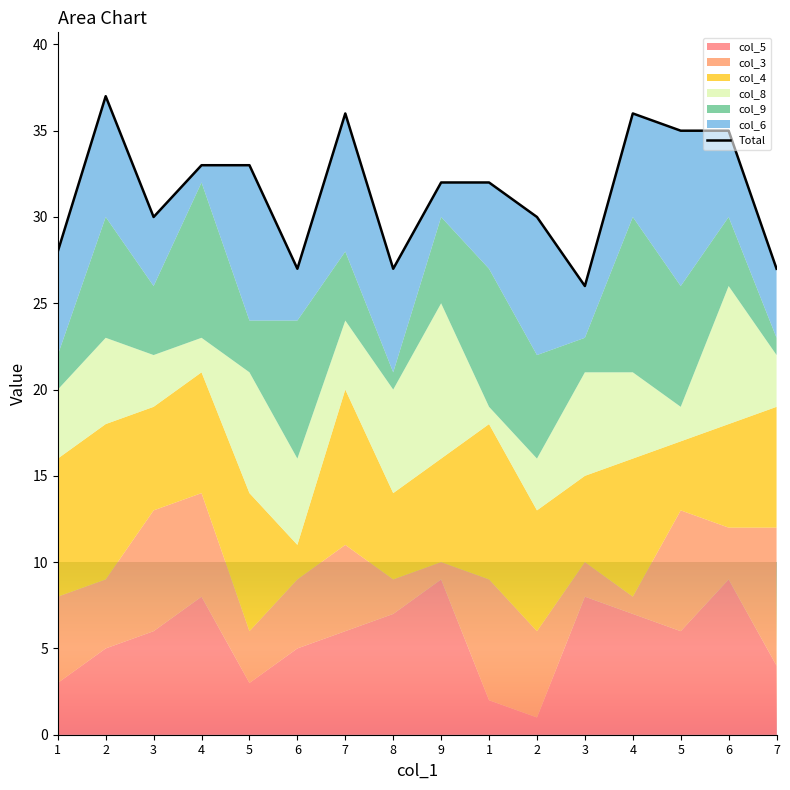

What is the average value?

32